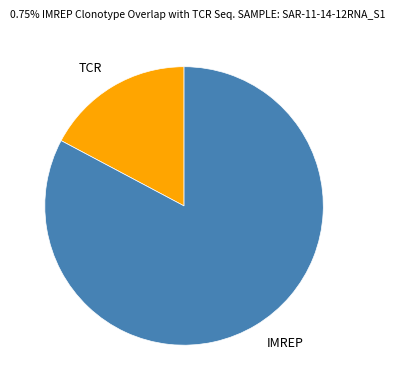

What is the largest slice in the pie chart?

IMREP